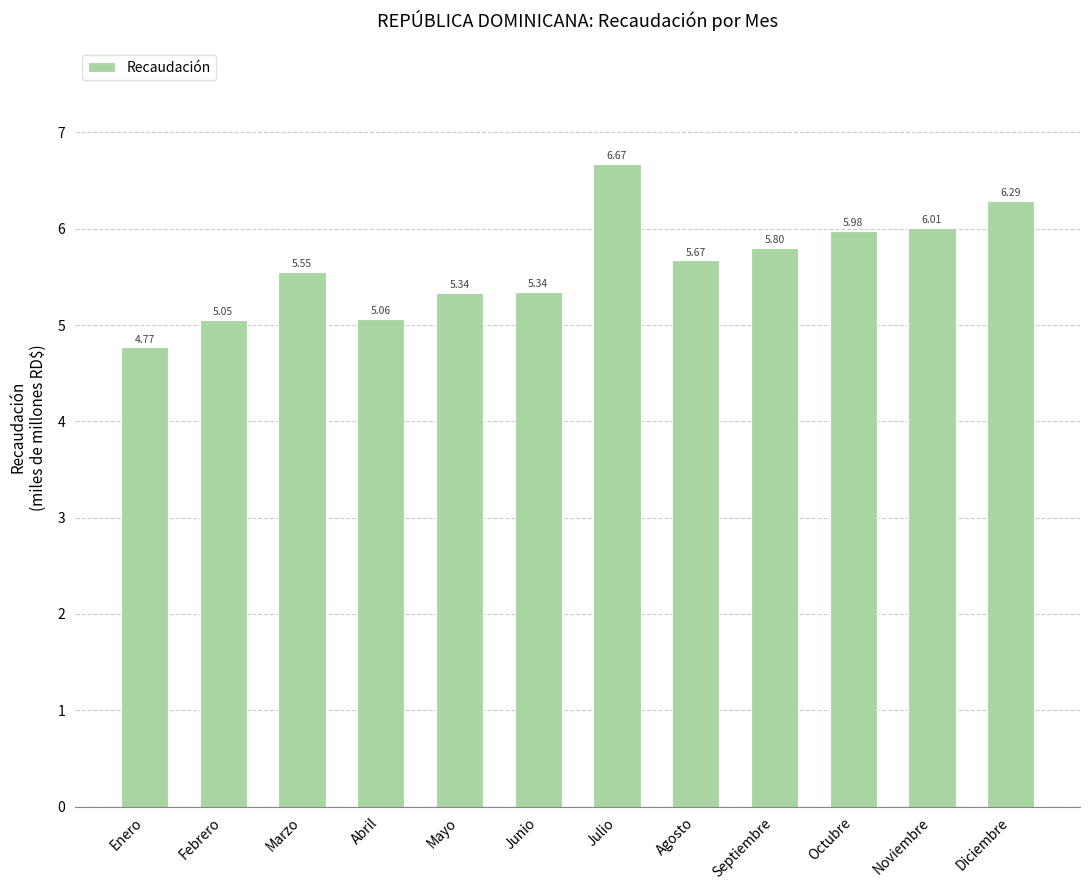

Which category has the highest value across all series?

Julio